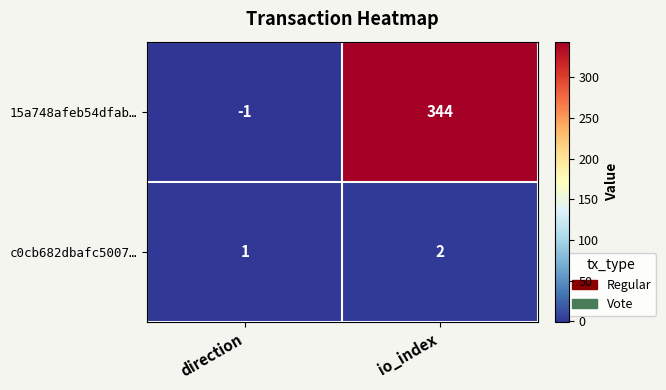

What is the minimum value shown in the chart?

-1